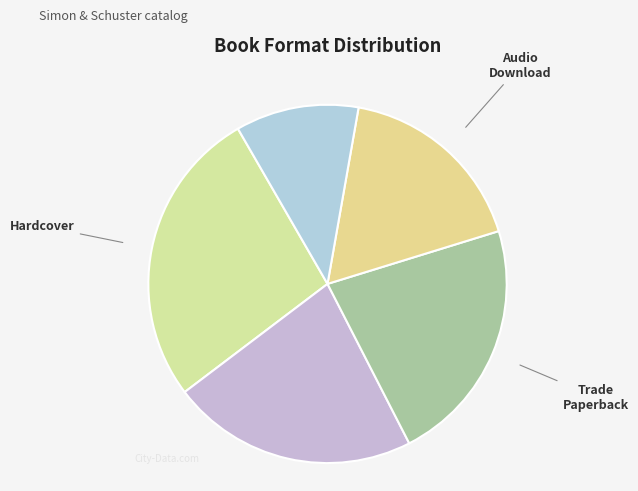

Which category has the biggest portion of the pie?

Hardcover